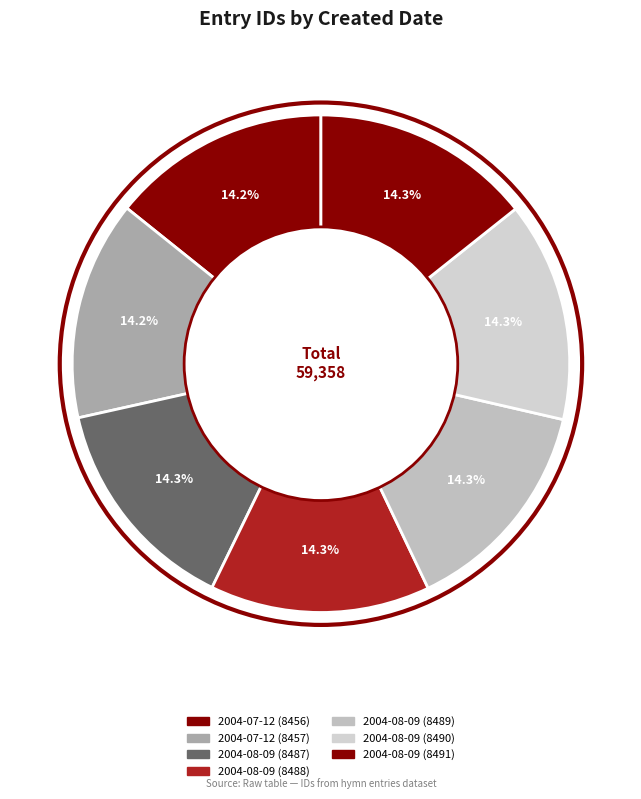

Is there any slice that represents more than half of the pie?

No